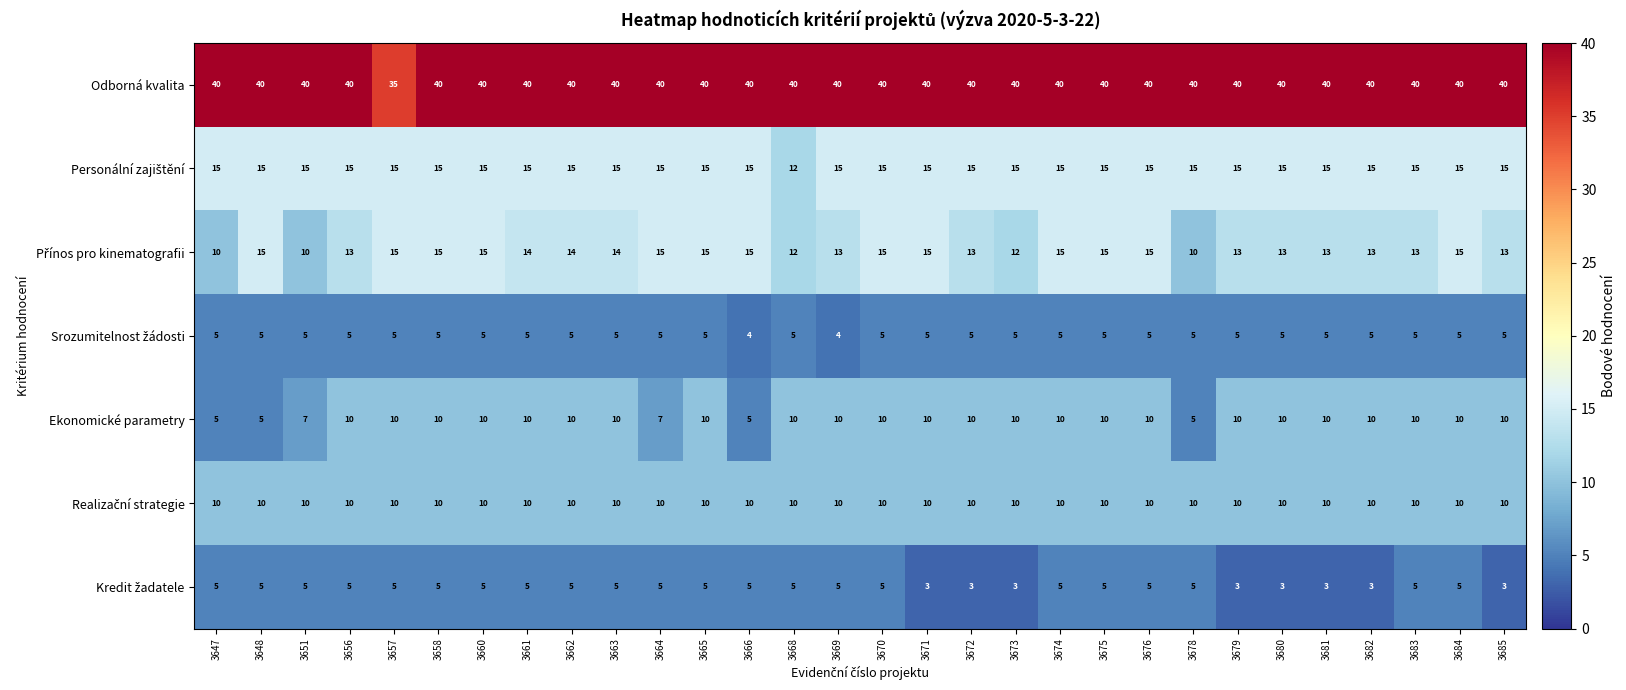

At how many categories does at least one series exceed 24?

30